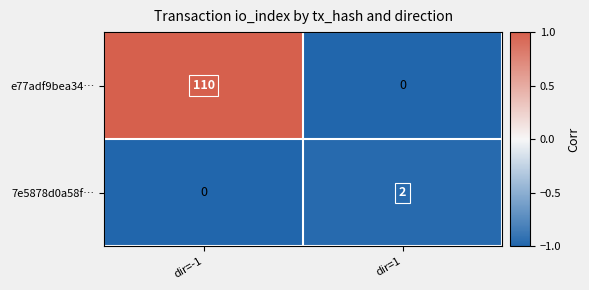

True or false: e77adf9bea34… has a value of 110 at dir=-1.

True